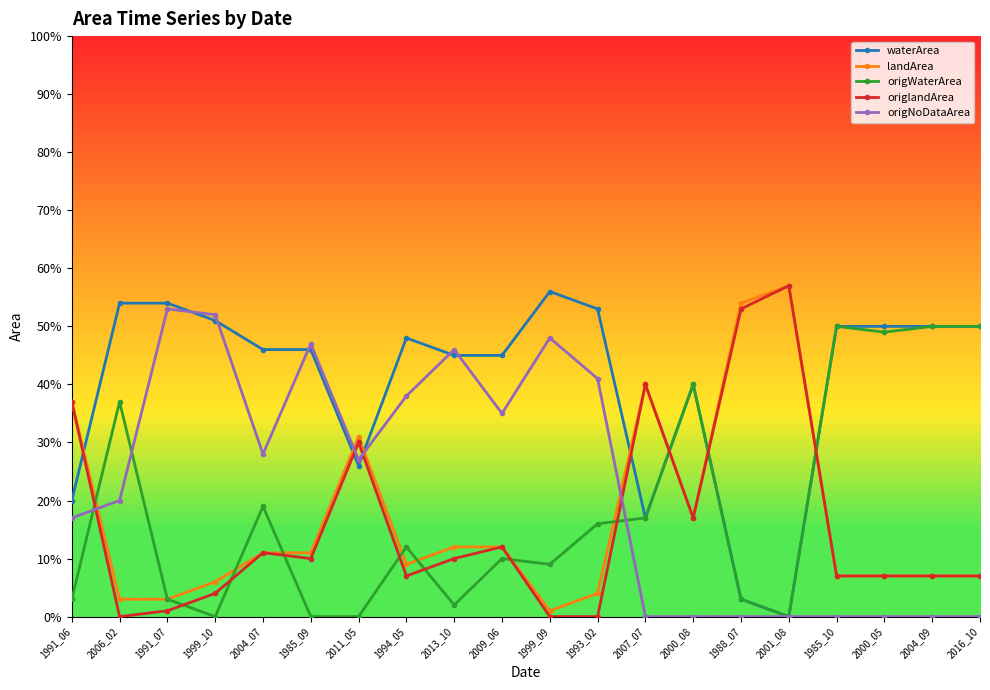

What is the maximum value for origNoDataArea?

0.5